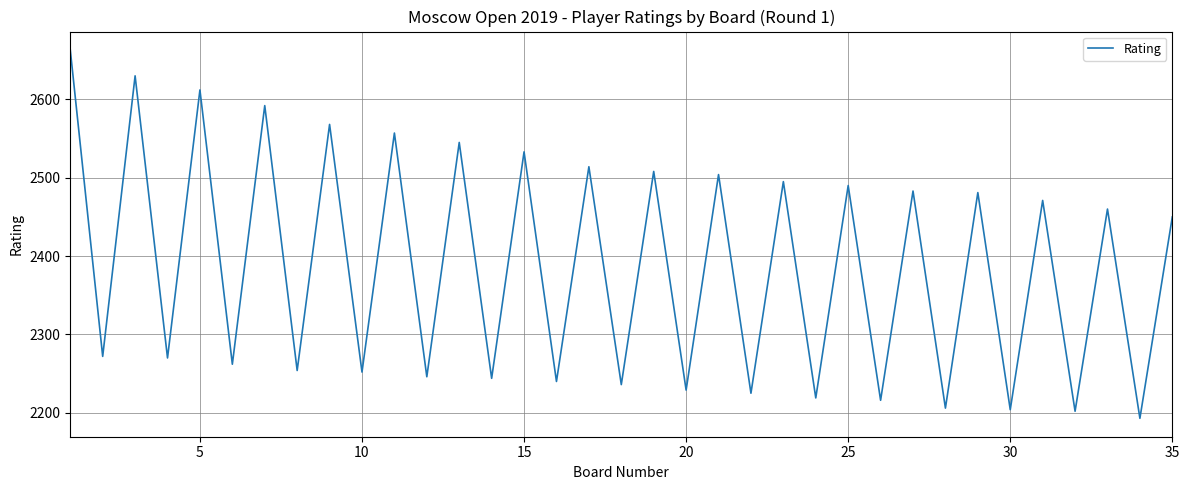

What is the maximum value shown in the chart?

2663